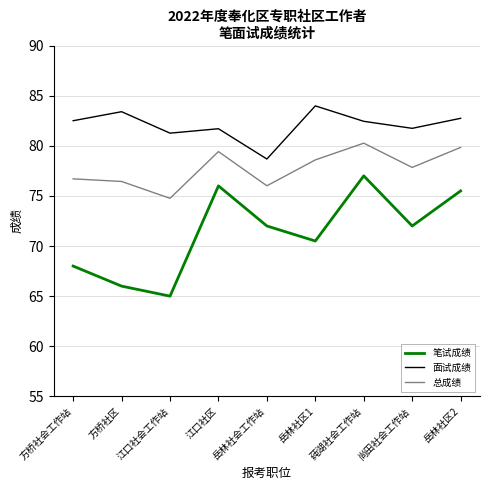

Rank the series by their maximum value, from highest to lowest.

面试成绩, 总成绩, 笔试成绩